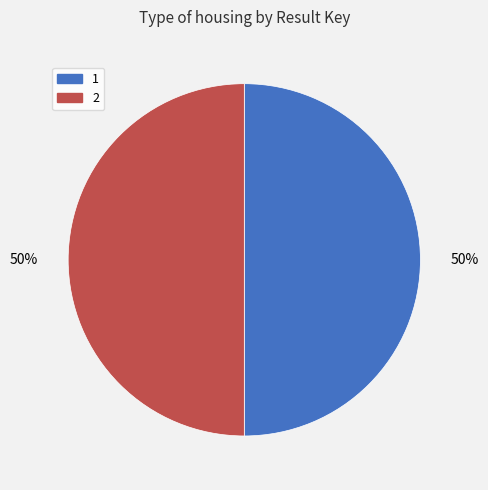

Count the number of slices in the pie.

2